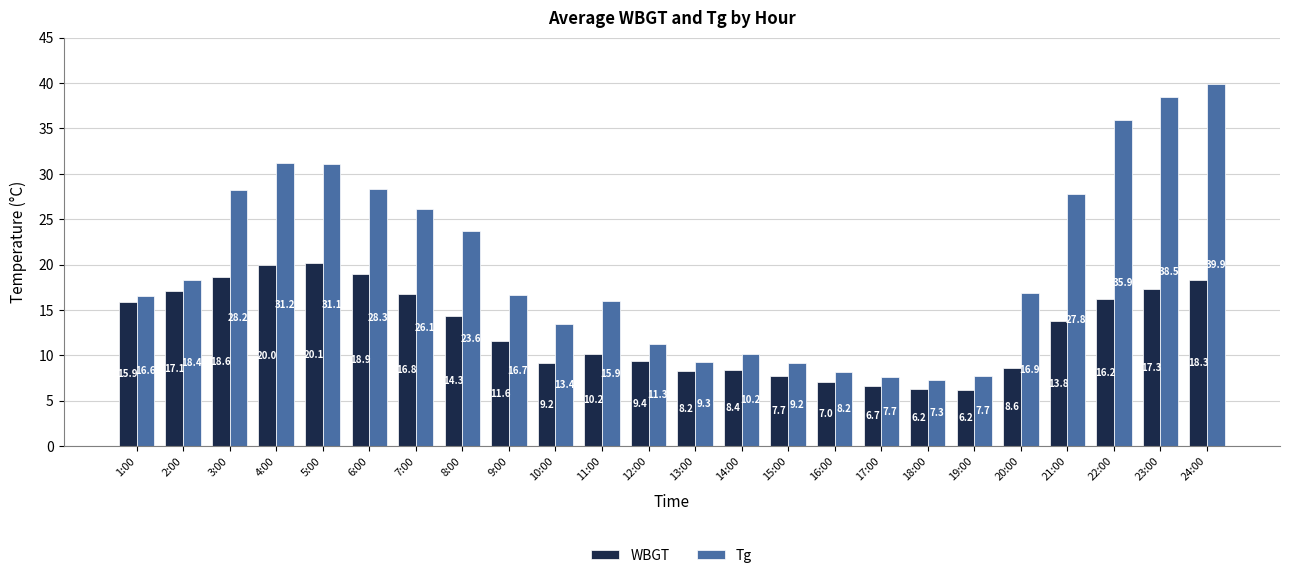

What is the lowest value of the WBGT series?

6.2